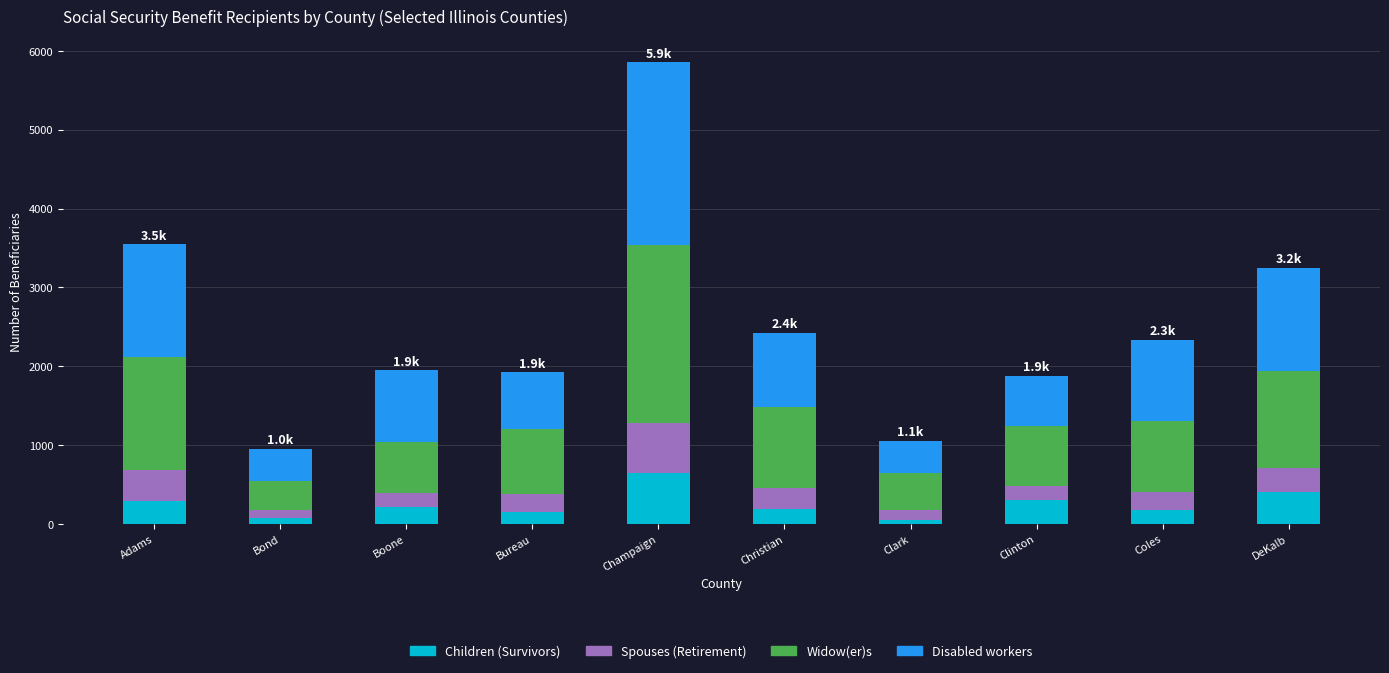

What is the total value across all series at Boone?

1946